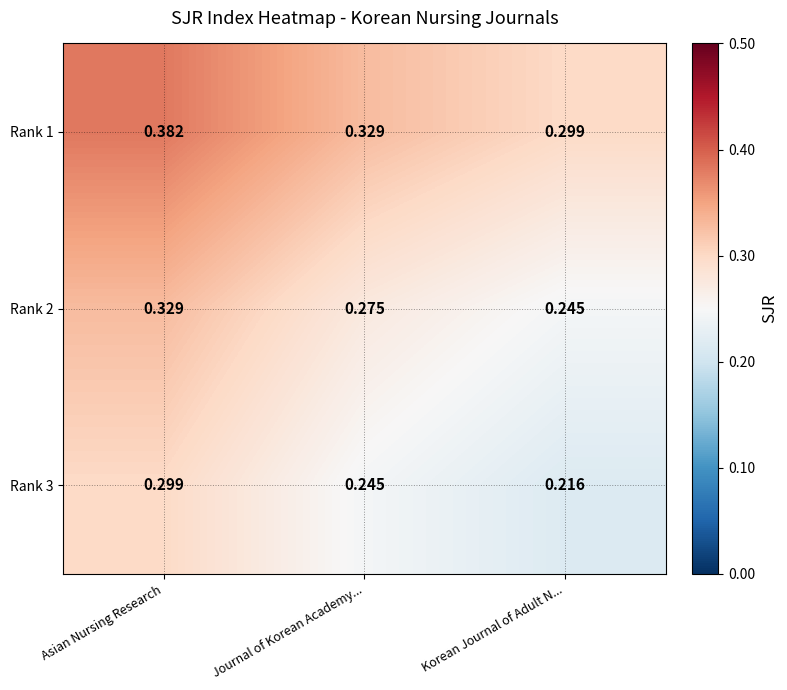

Which label corresponds to the largest value in the chart?

Asian Nursing Research